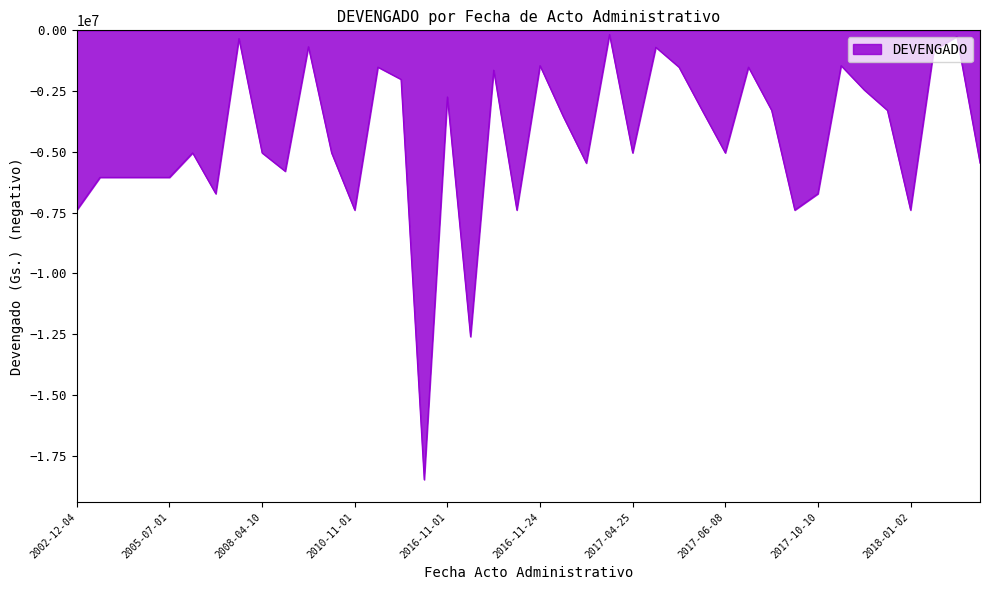

What is the smallest value displayed?

-18480000.0